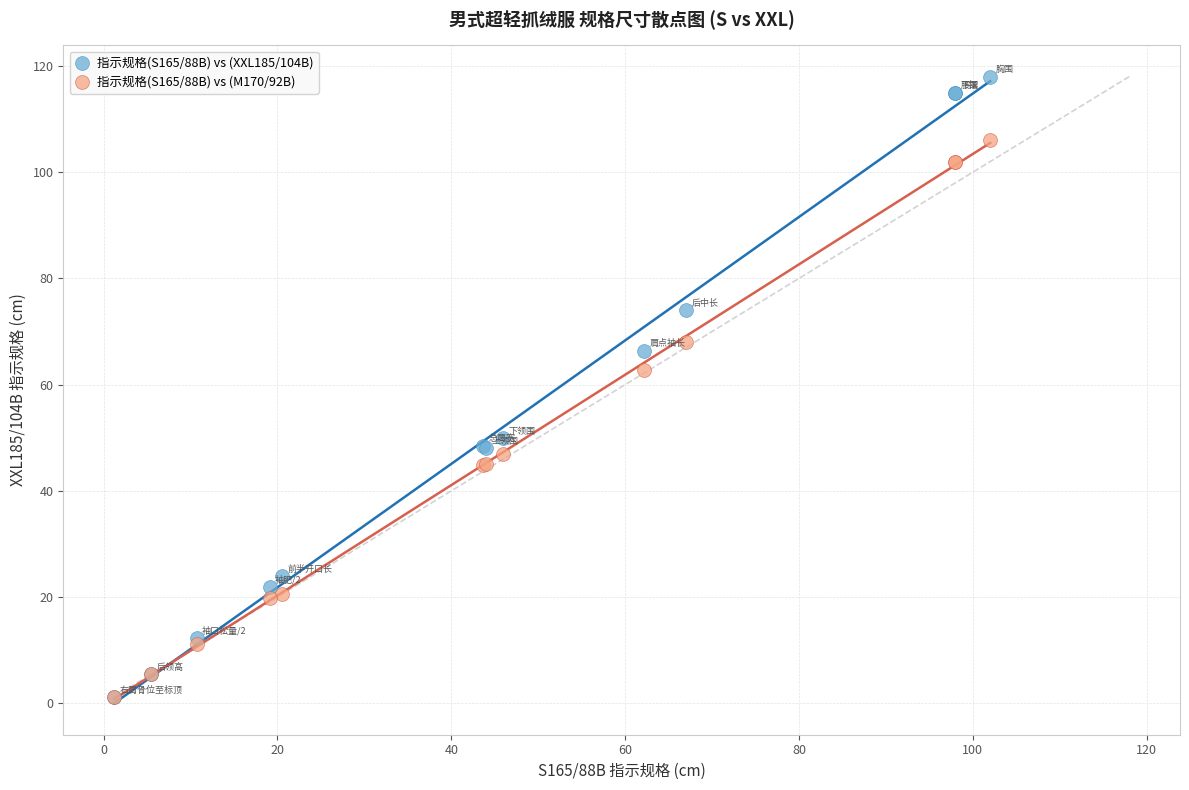

What are all the series names shown in the legend?

指示规格(S165/88B) vs (XXL185/104B), 指示规格(S165/88B) vs (M170/92B)